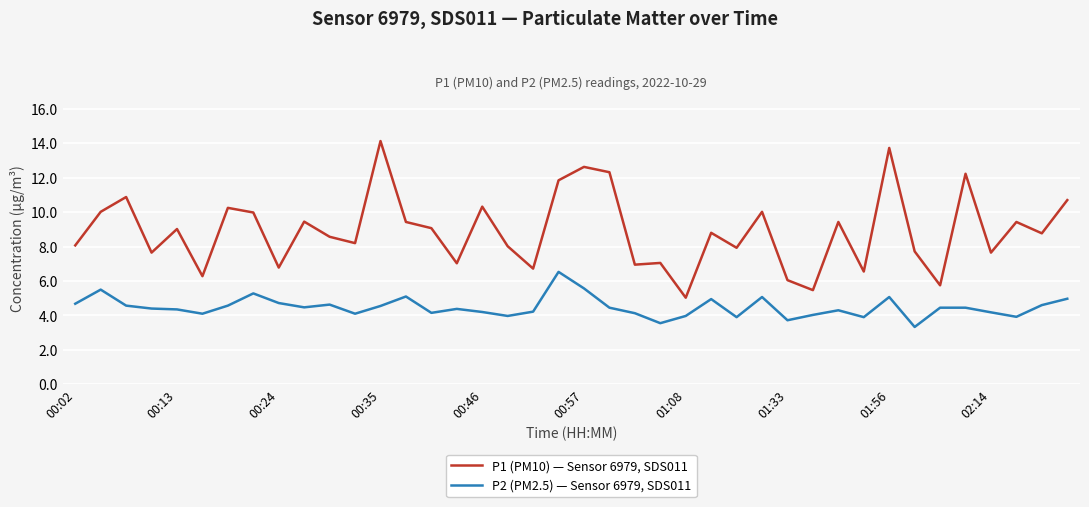

List the series in order of their overall mean, highest first.

P1 (PM10) — Sensor 6979, SDS011, P2 (PM2.5) — Sensor 6979, SDS011